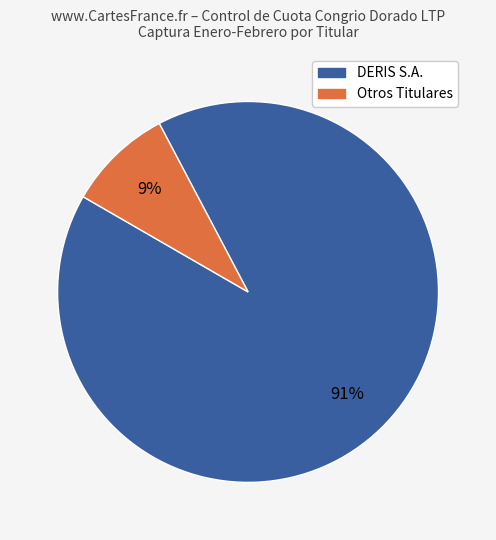

Is there a majority slice in this chart?

Yes